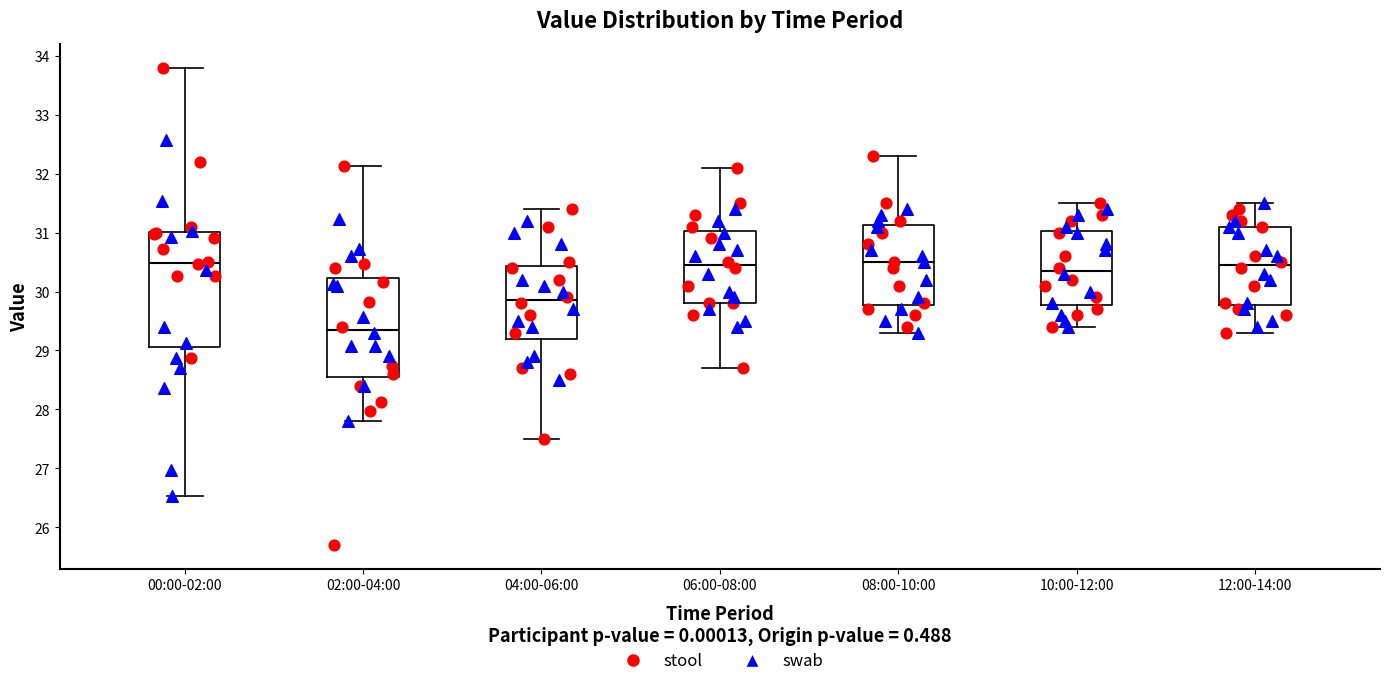

Reading left to right, transcribe this box plot: for each box, give where its median line is, the range the box spans, and where its two whiskers end, as read against the y-axis. The values are not printed on the chart, so give them approximately, as read against the axis.

00:00-02:00: median 30.5, box 29.1 to 31.0, whiskers 26.5 to 33.8
02:00-04:00: median 29.4, box 28.6 to 30.2, whiskers 27.8 to 32.1
04:00-06:00: median 29.9, box 29.2 to 30.4, whiskers 27.5 to 31.4
06:00-08:00: median 30.5, box 29.8 to 31.0, whiskers 28.7 to 32.1
08:00-10:00: median 30.5, box 29.8 to 31.1, whiskers 29.3 to 32.3
10:00-12:00: median 30.4, box 29.8 to 31.0, whiskers 29.4 to 31.5
12:00-14:00: median 30.5, box 29.8 to 31.1, whiskers 29.3 to 31.5